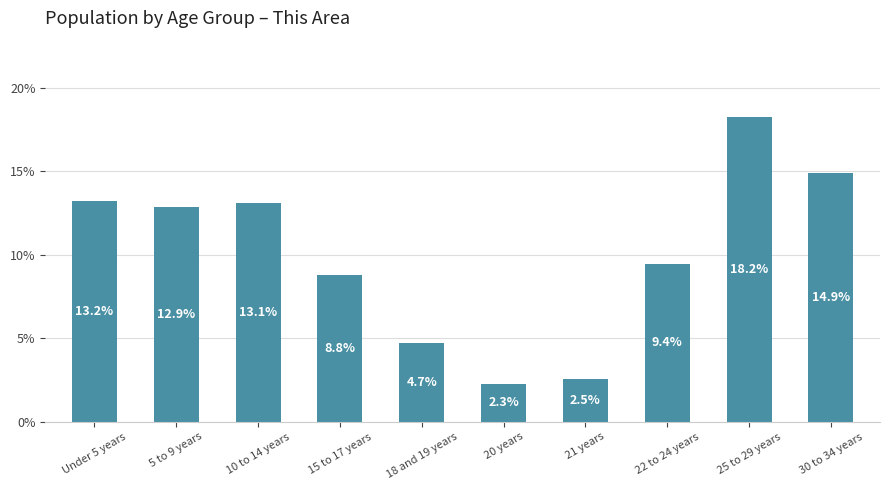

Does the chart contain stacked bars?

No